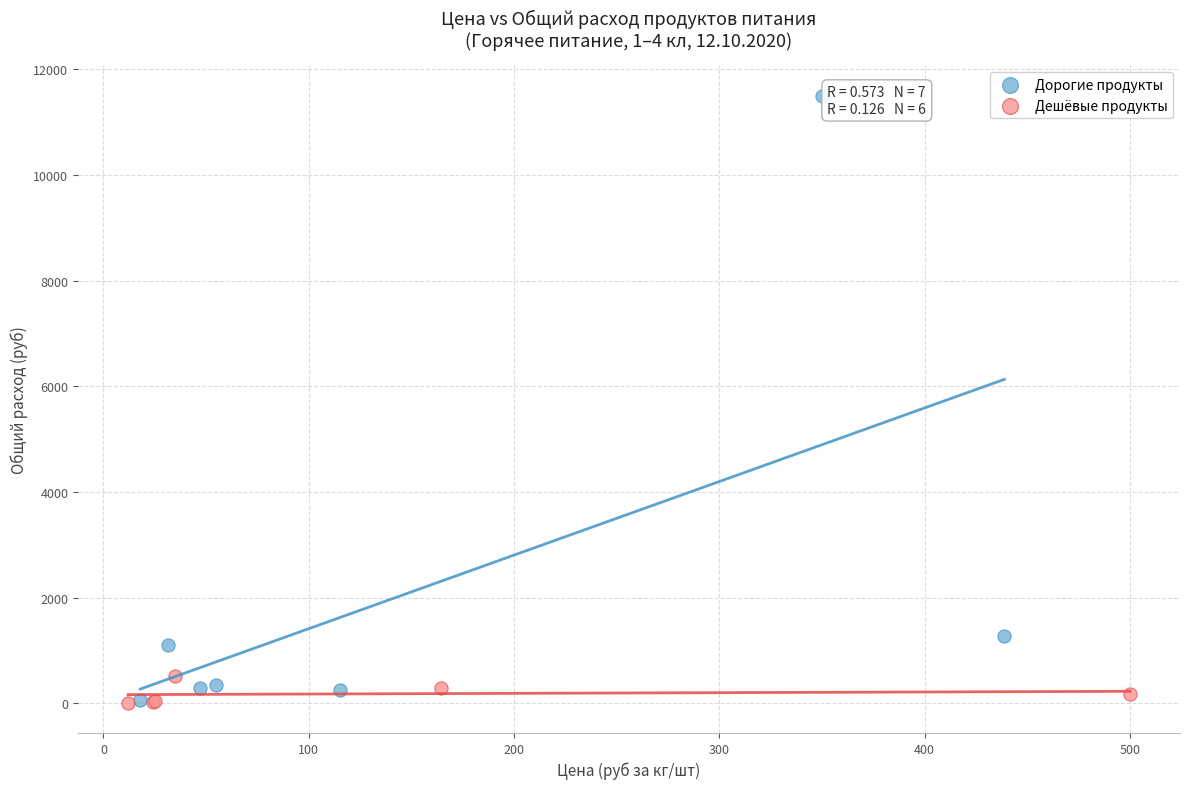

Which series has the widest spread of Y values?

Дорогие продукты